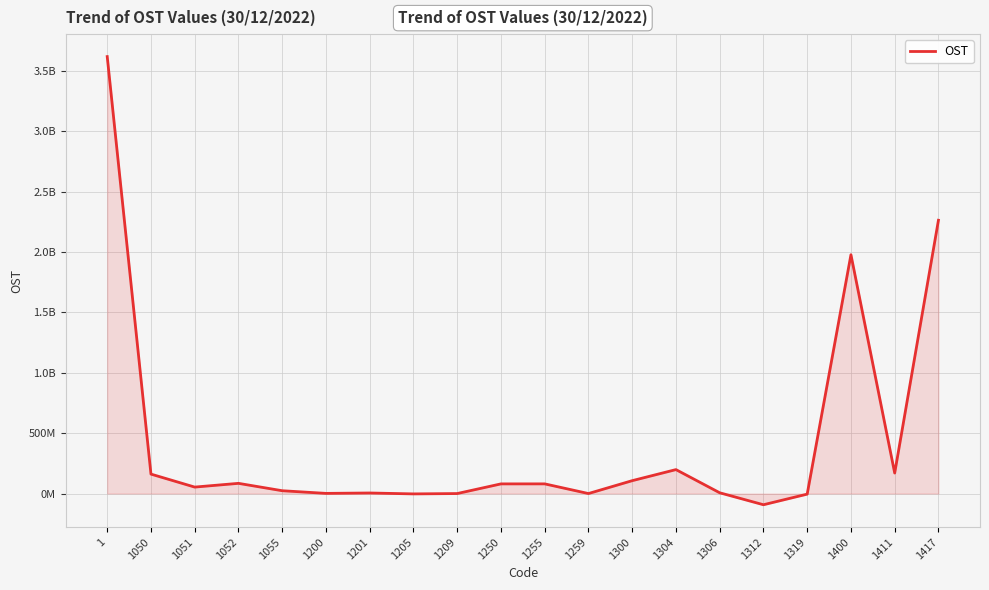

Does the chart display data point markers on the line(s)?

No